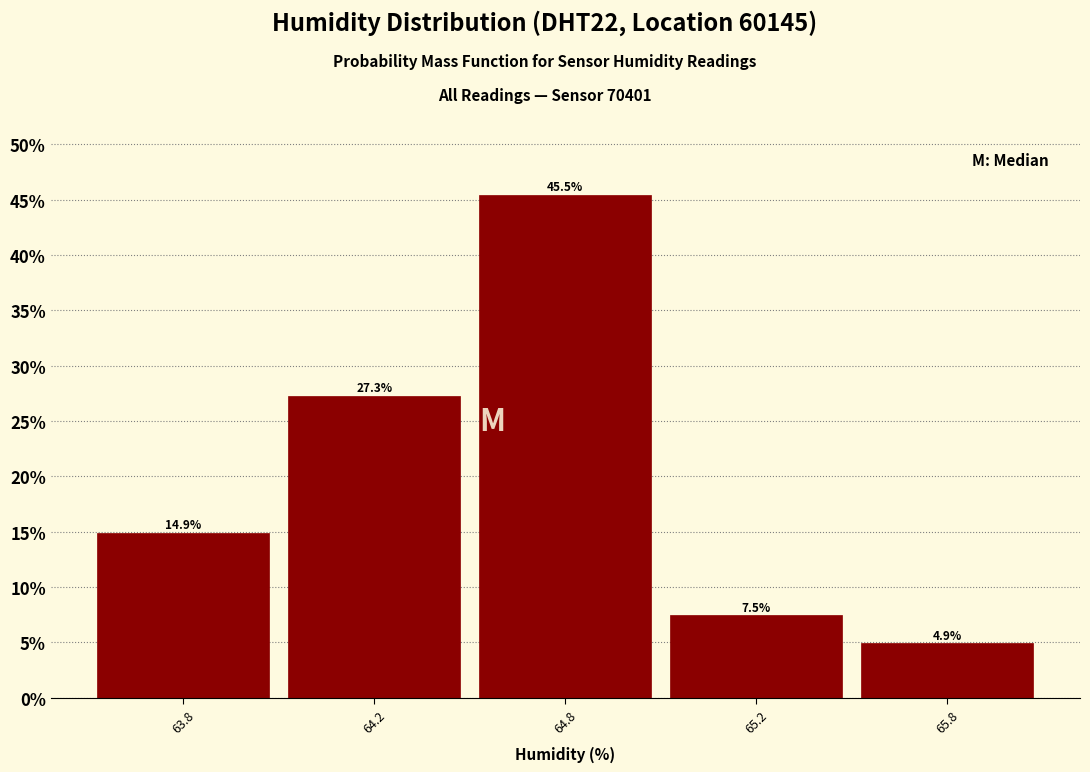

Reading left to right, extract all data points from this chart.

63.8=14.9	64.2=27.3	64.8=45.5	65.2=7.5	65.8=4.9